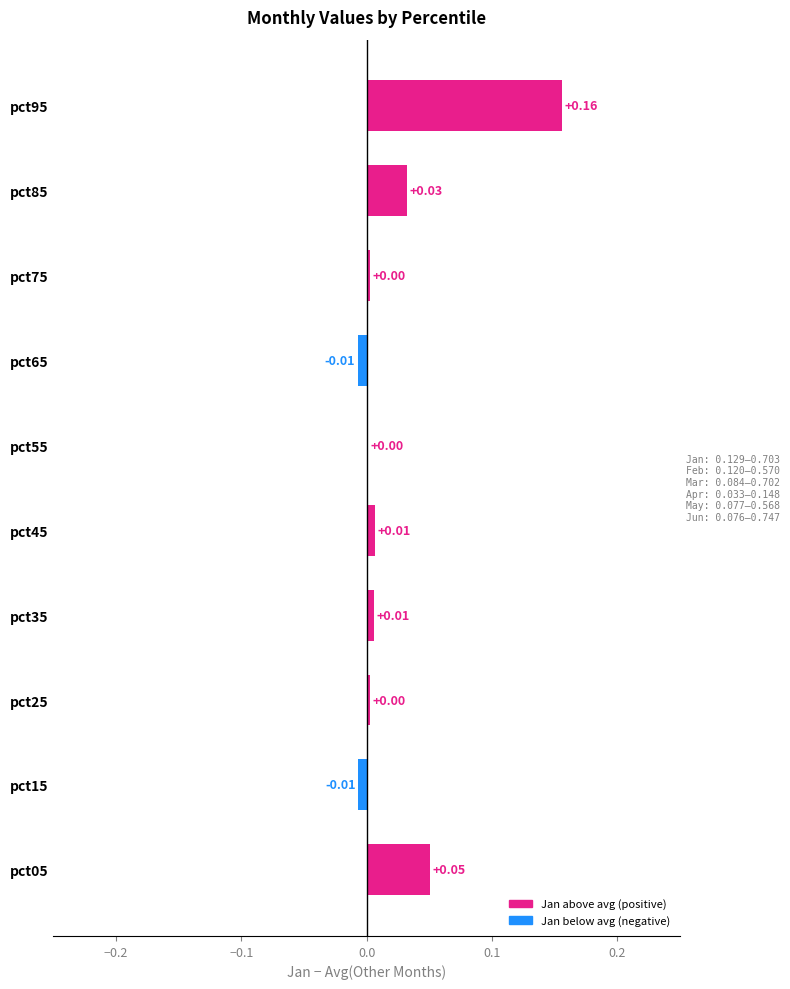

Which series has the widest spread of values?

Jun